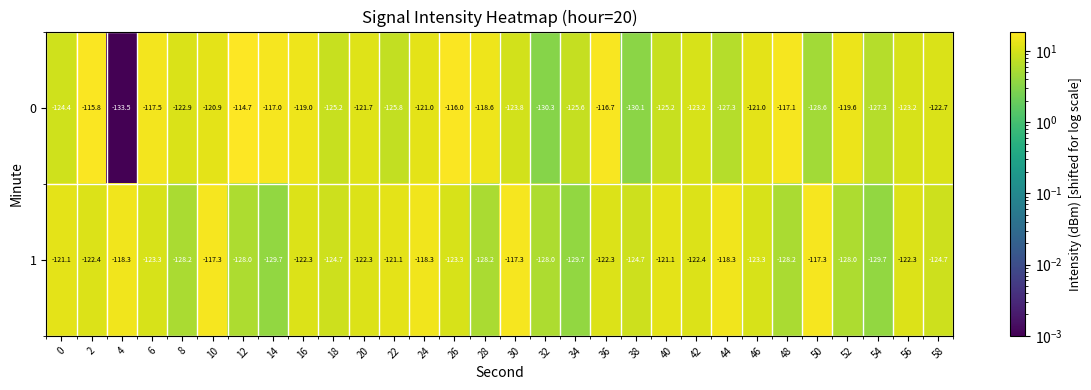

Rank the series at 20 from highest to lowest value.

0, 1